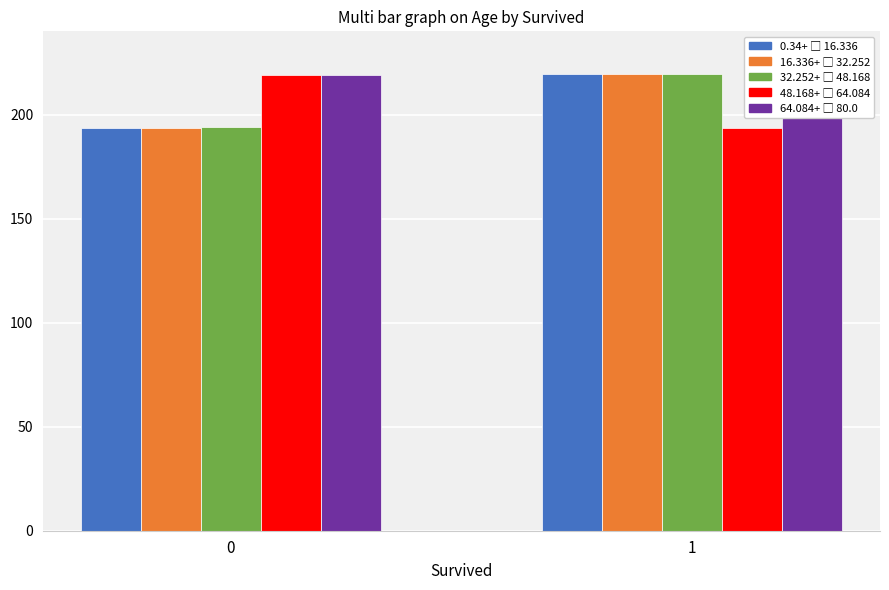

Reading left to right, transcribe all the data shown in this chart.

1652369 (WELKOM): 0=193.8	1=219.6
1652080 (DE TEGENWOORDIGE): 0=193.7	1=219.6
1652448 (HET VOLTOOID): 0=193.8	1=219.6
1867934 (DE VERLEDEN TIJD): 0=219.1	1=193.8
1868003 (EXTRA MATERIAAL): 0=219.1	1=220.0